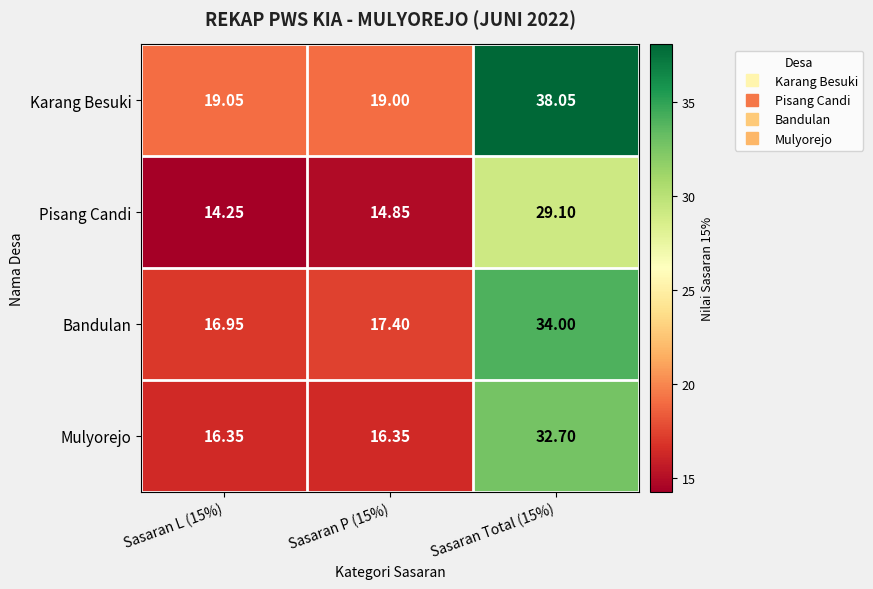

Rank the series at Sasaran P (15%) from highest to lowest value.

Karang Besuki, Bandulan, Mulyorejo, Pisang Candi